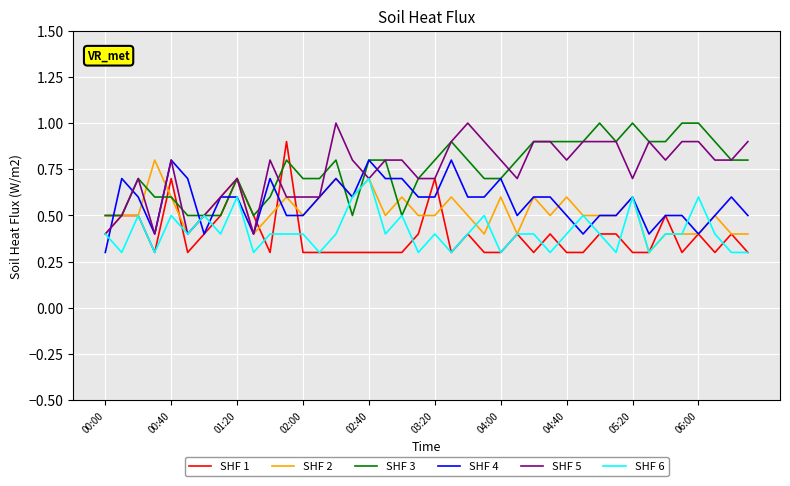

What is the sum of all SHF 2 values?

20.8